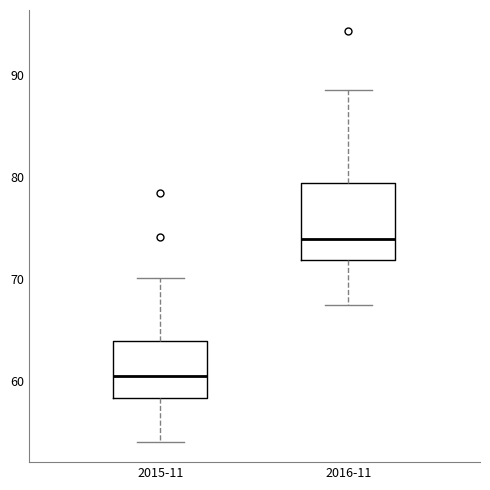

Which box's median line is the highest?

2016-11